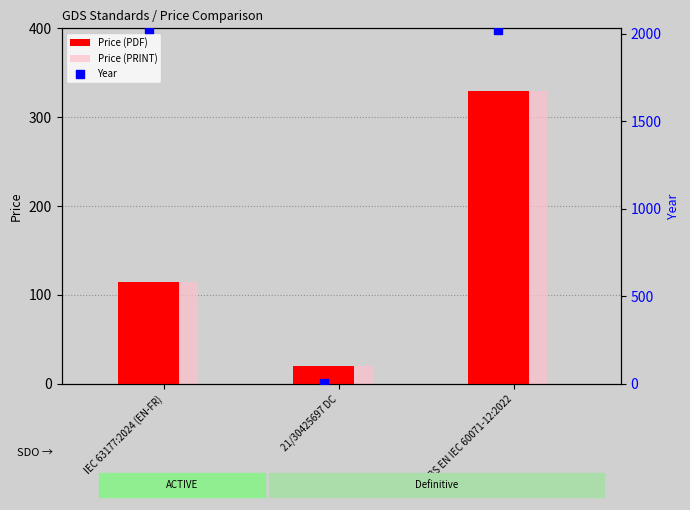

Which series reaches the maximum Y coordinate?

Year